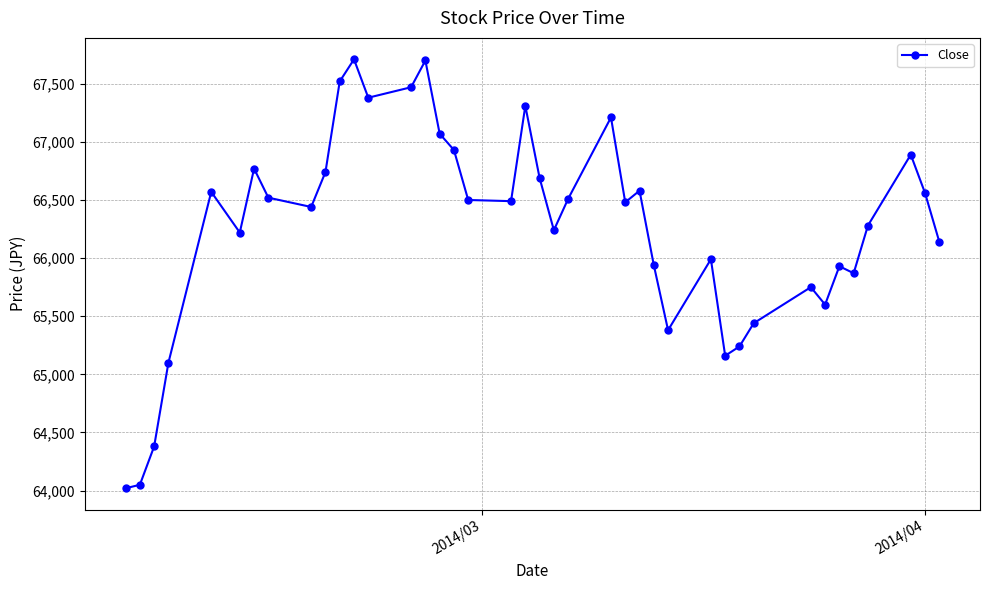

What is the value of the 3rd point from the left?

64380